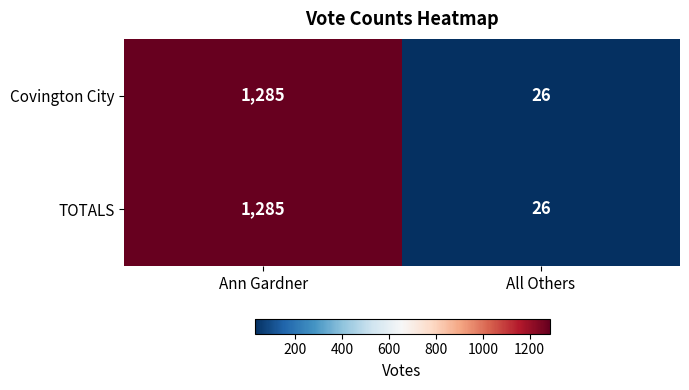

What is the sum of the Covington City values at Ann Gardner and All Others?

1311